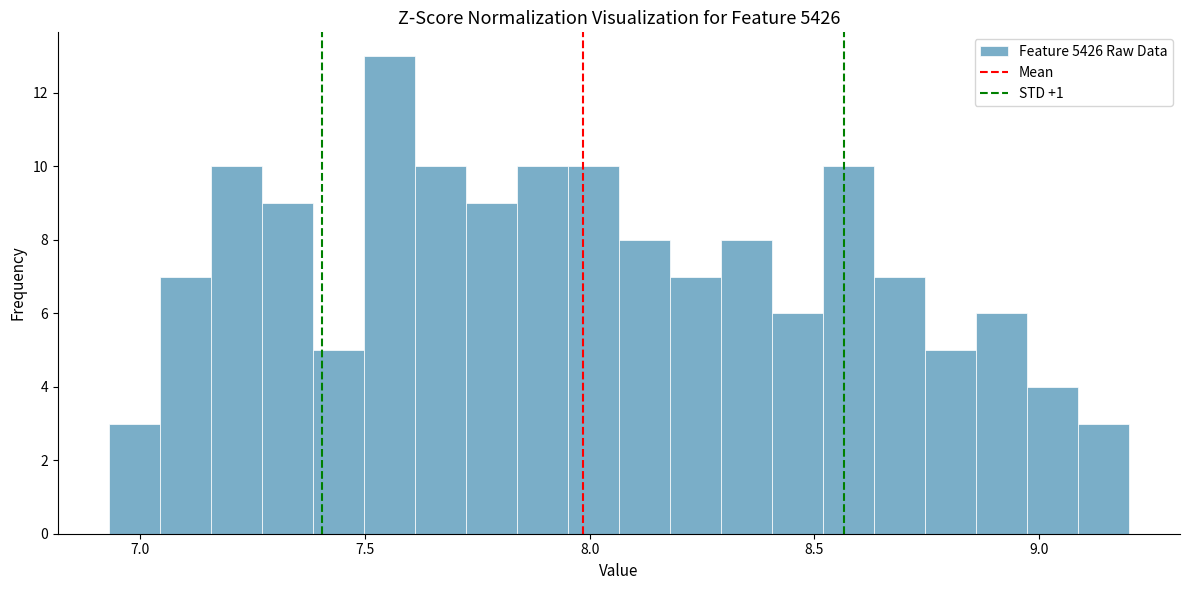

Read against the x-axis, roughly where is the centre of the tallest bar?

7.55